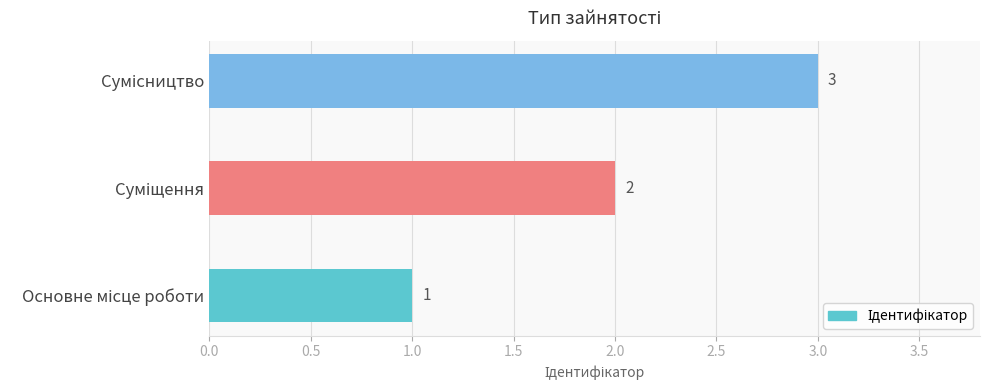

What is the sum of all values?

6